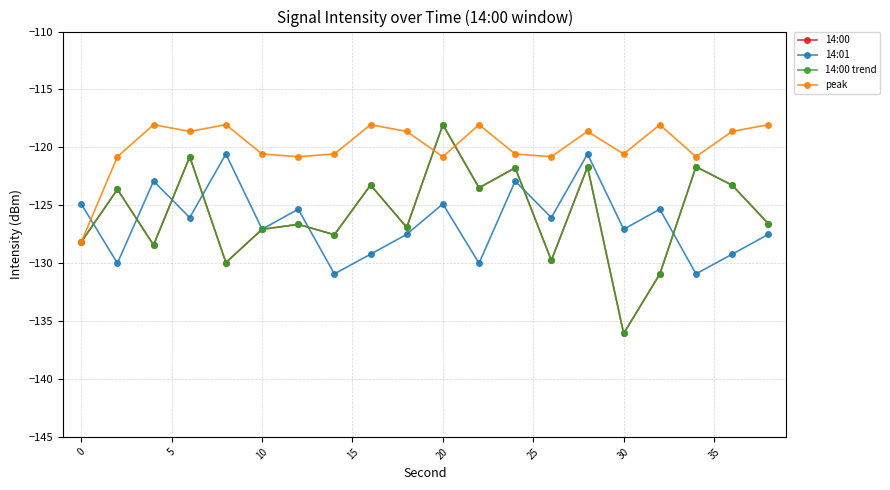

Does the chart have visible grid lines?

Yes